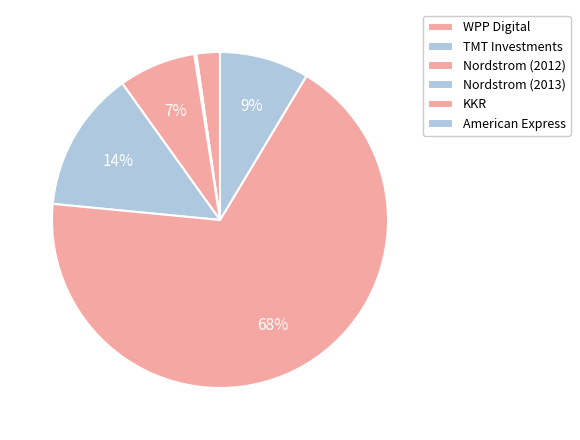

To the nearest percent, what portion does American Express represent?

9%